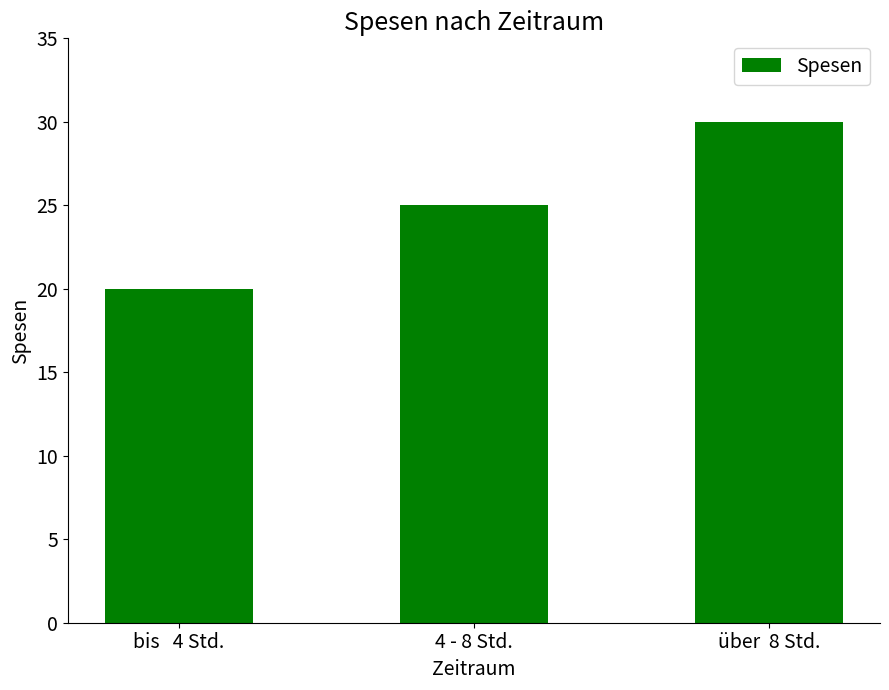

What is the difference between the values at über  8 Std. and bis   4 Std.?

10